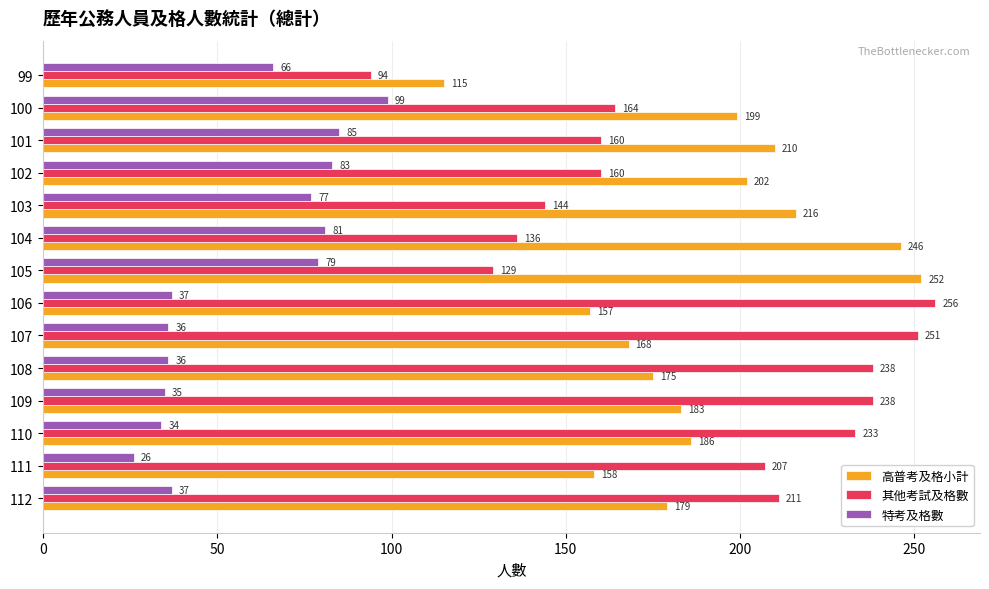

List the series in order of their peak value, highest first.

其他考試及格數, 高普考及格小計, 特考及格數